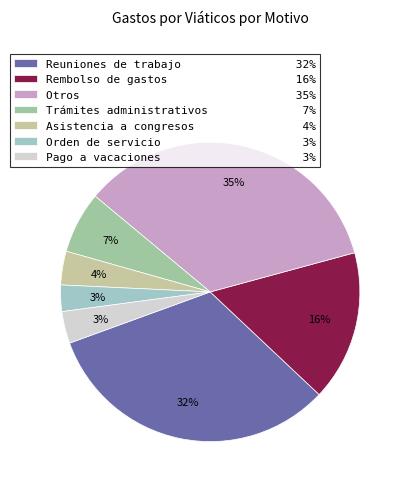

Count the number of slices in the pie.

7